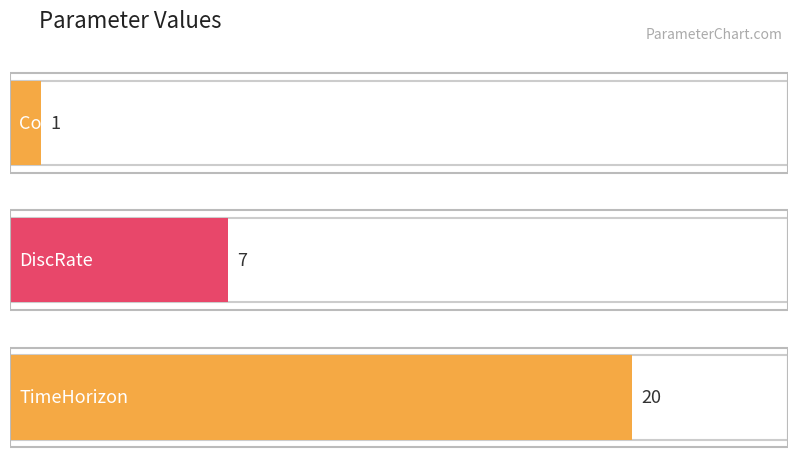

List the labels in order of value, largest first.

TimeHorizon, DiscRate, Coverage